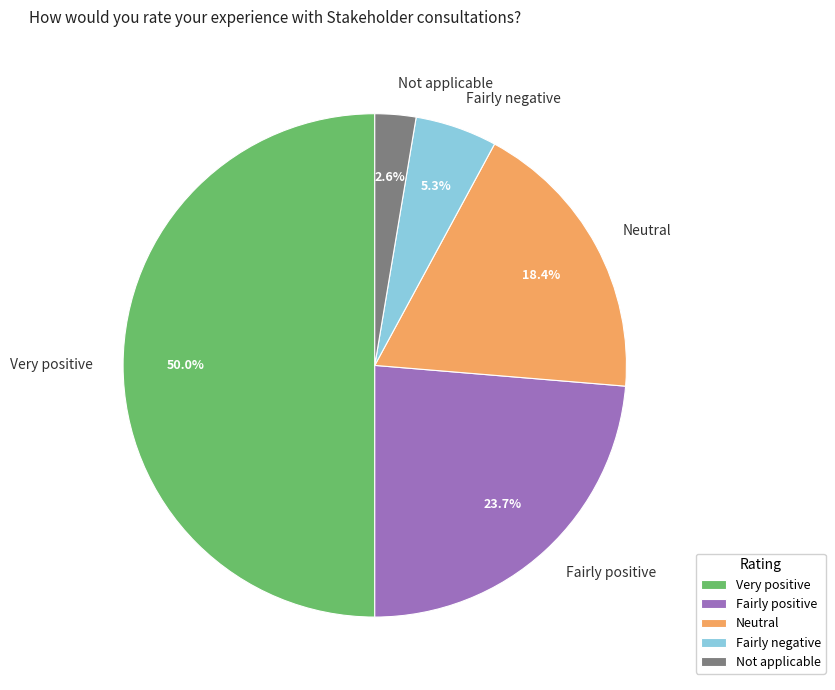

Between Neutral and Very positive, which is larger?

Very positive